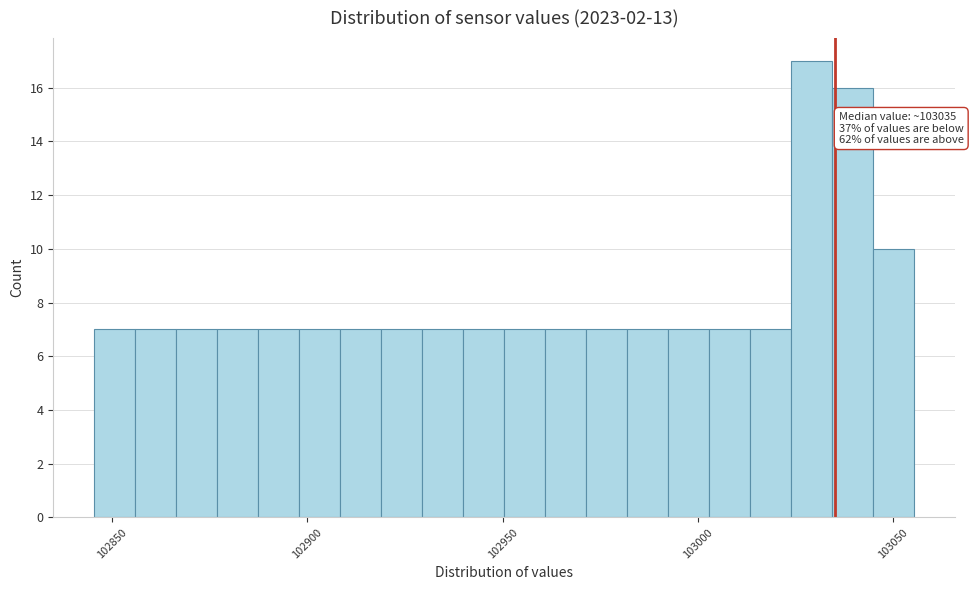

Read against the x-axis, roughly where is the centre of the tallest bar?

103030